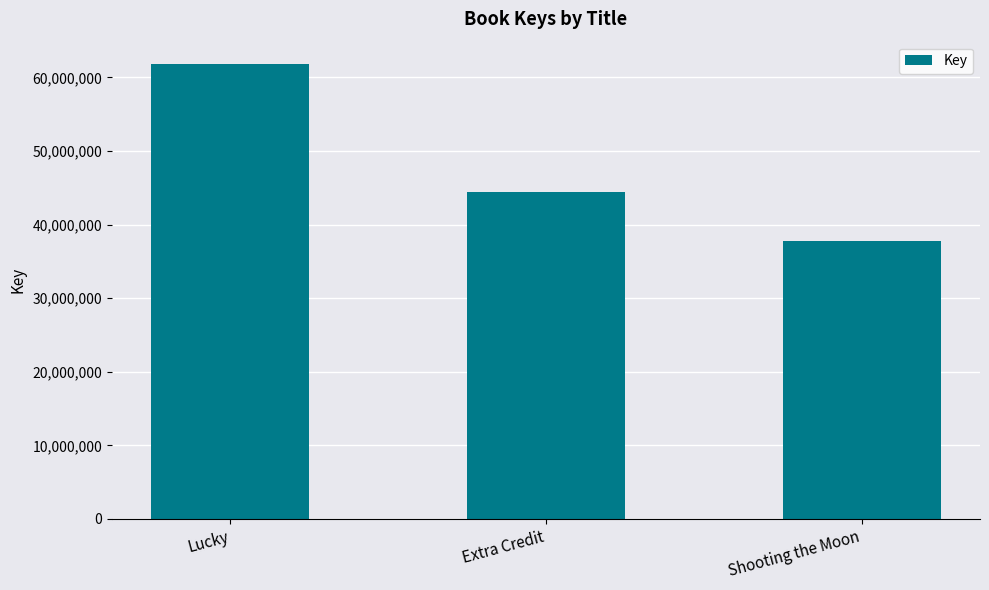

Reading left to right, what are all the values shown in this chart?

61767619	44494298	37761337